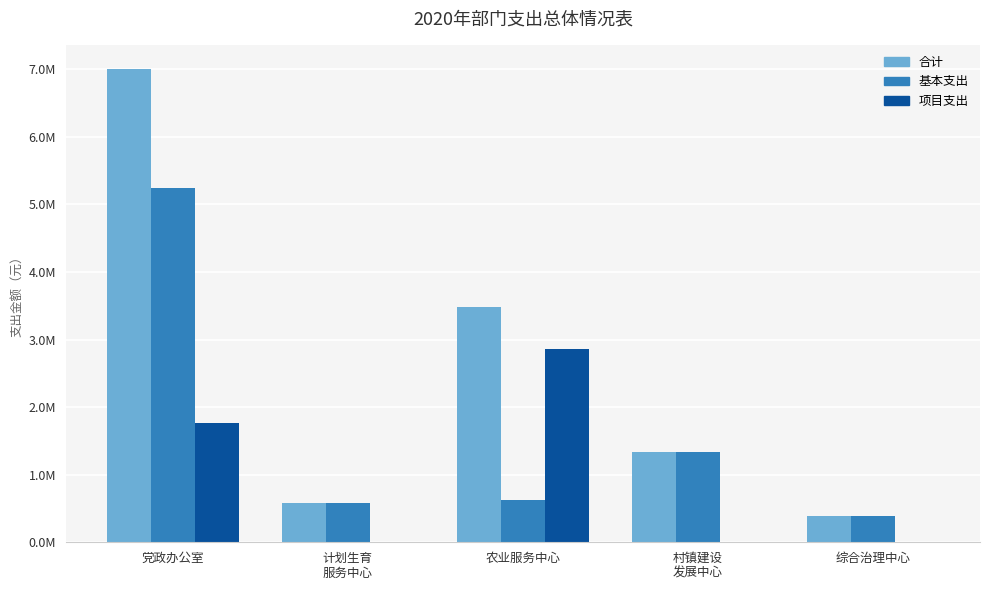

What is the label of the 1st bar from the left?

党政办公室